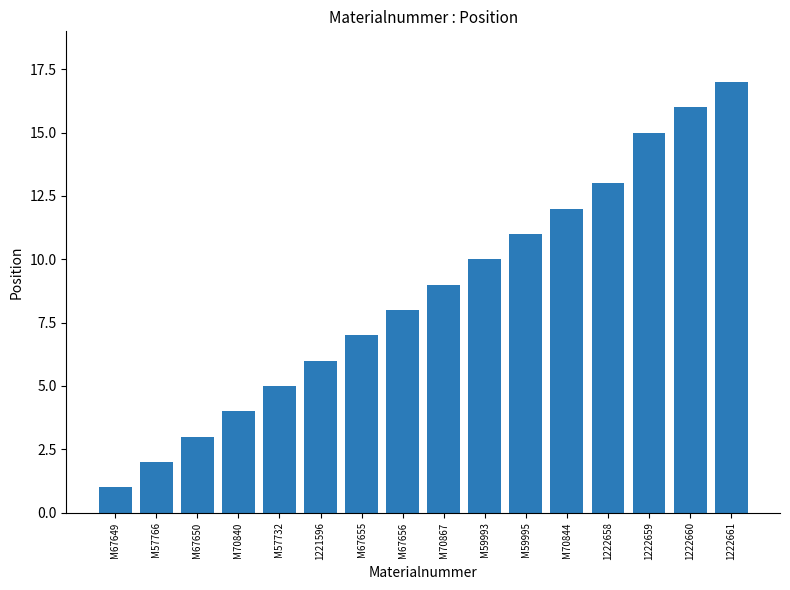

Reading left to right, transcribe all the data shown in this chart.

1	2	3	4	5	6	7	8	9	10	11	12	13	15	16	17